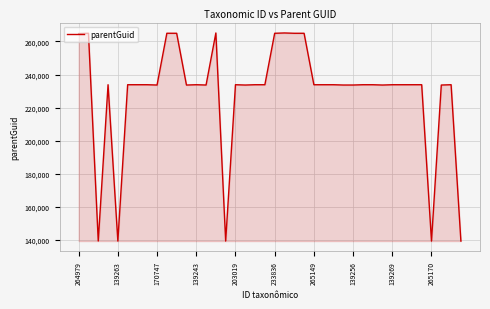

What is the smallest value displayed?

139220